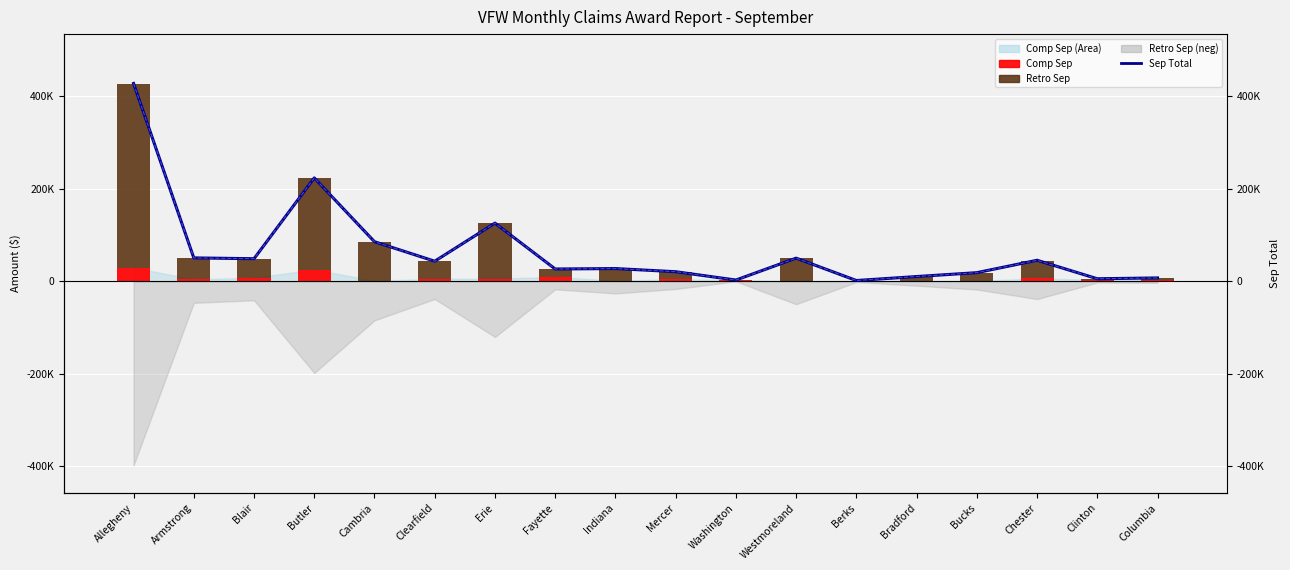

How many groups of bars are there?

18